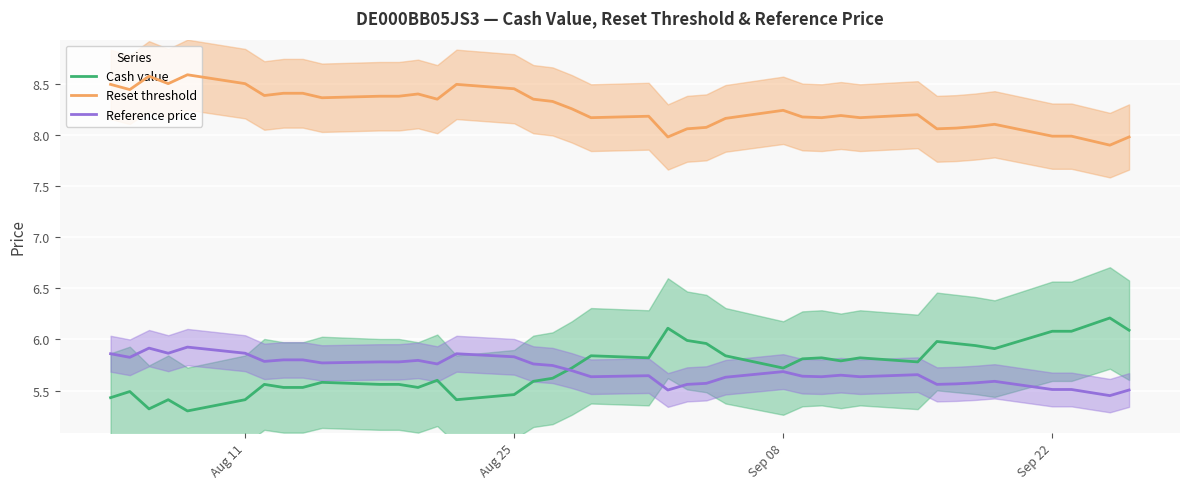

True or false: Reference price and Reset threshold intersect in this chart.

False